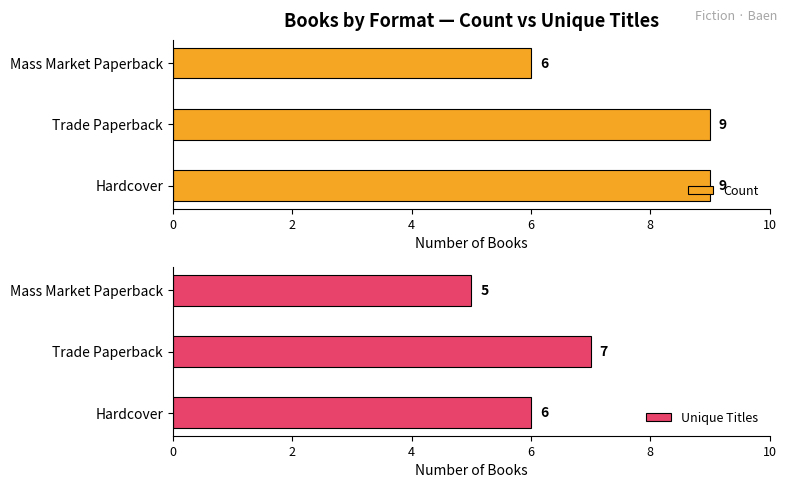

Is it true that Count equals 4 at Mass Market Paperback?

False